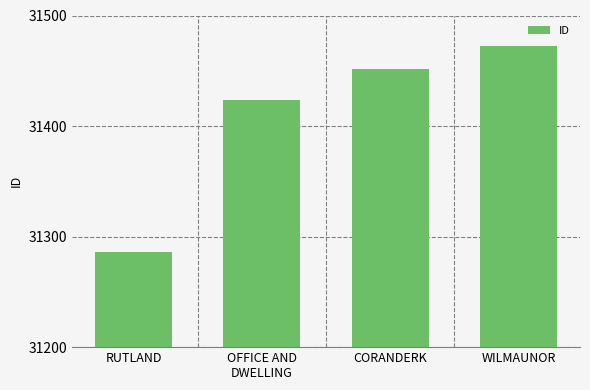

Rank the categories by value from lowest to highest.

RUTLAND, OFFICE AND
DWELLING, CORANDERK, WILMAUNOR